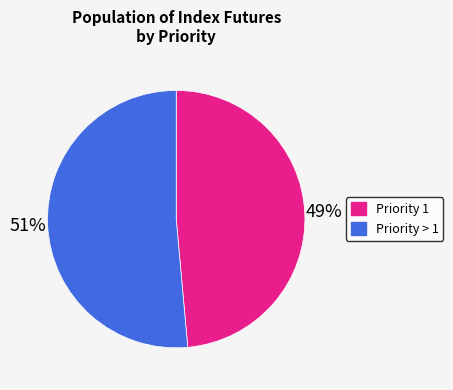

Combined, do Priority > 1 and Priority 1 account for over 50%?

Yes